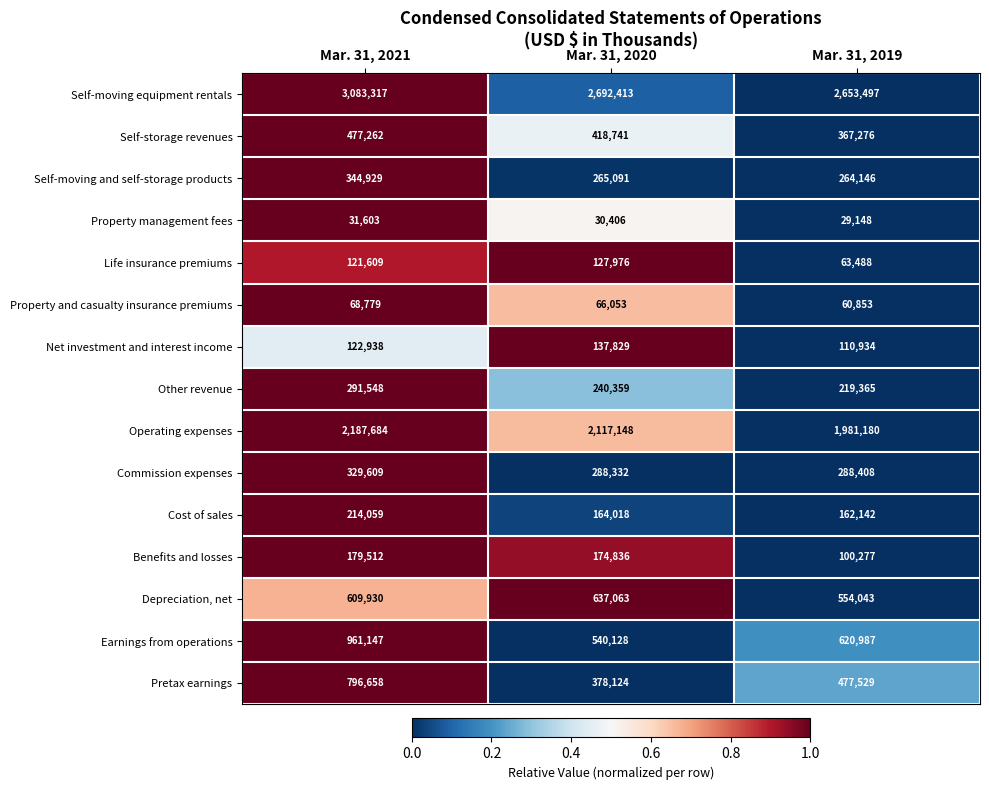

Is it true that Operating expenses equals 1220075 at Mar. 31, 2019?

False